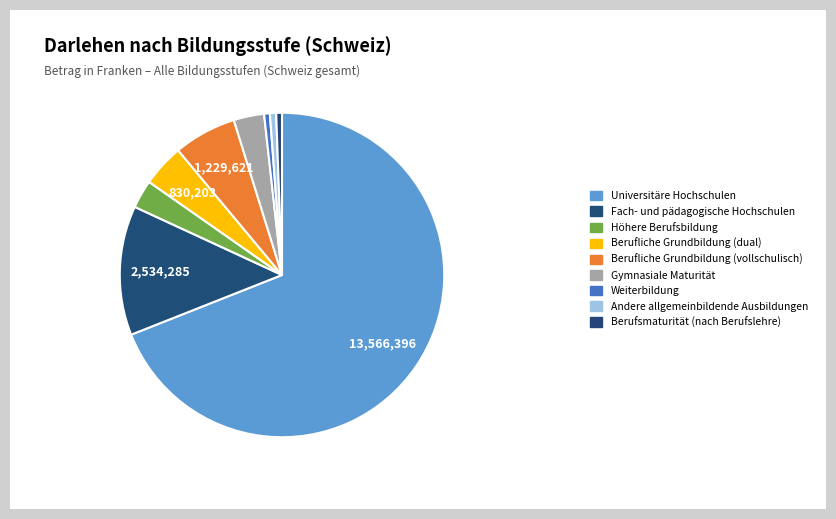

To the nearest percent, what portion does Fach- und pädagogische Hochschulen represent?

13%